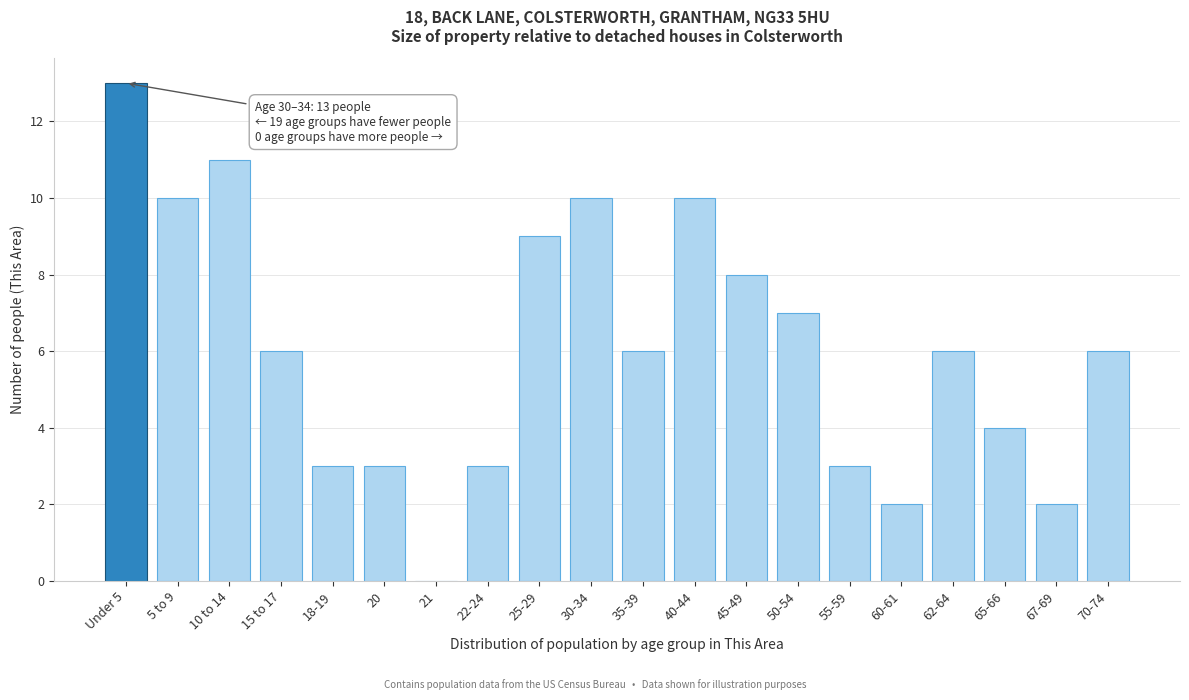

Reading left to right, transcribe all the data shown in this chart.

Under 5=13	5 to 9=10	10 to 14=11	15 to 17=6	18-19=3	20=3	21=0	22-24=3	25-29=9	30-34=10	35-39=6	40-44=10	45-49=8	50-54=7	55-59=3	60-61=2	62-64=6	65-66=4	67-69=2	70-74=6